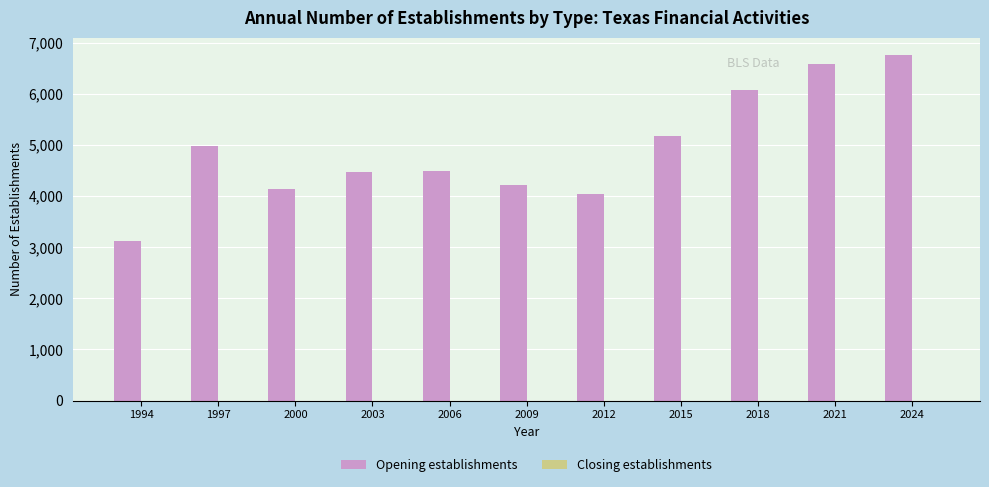

What is the approximate value at 2018?

6078